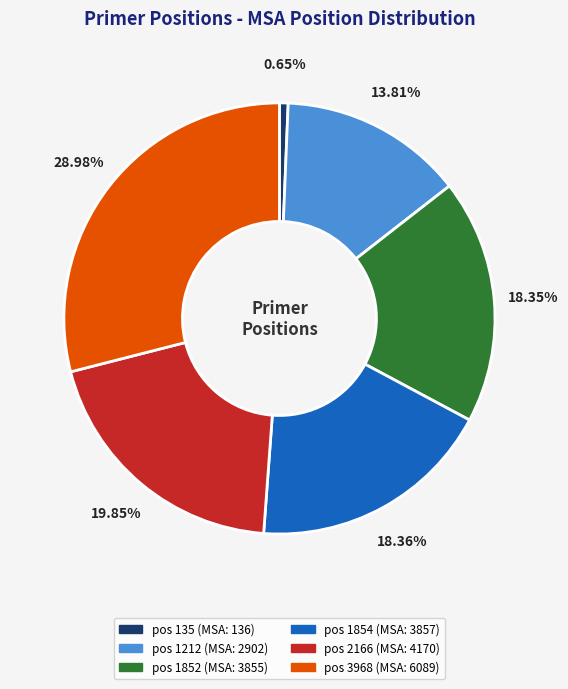

Does any single category account for the majority?

No